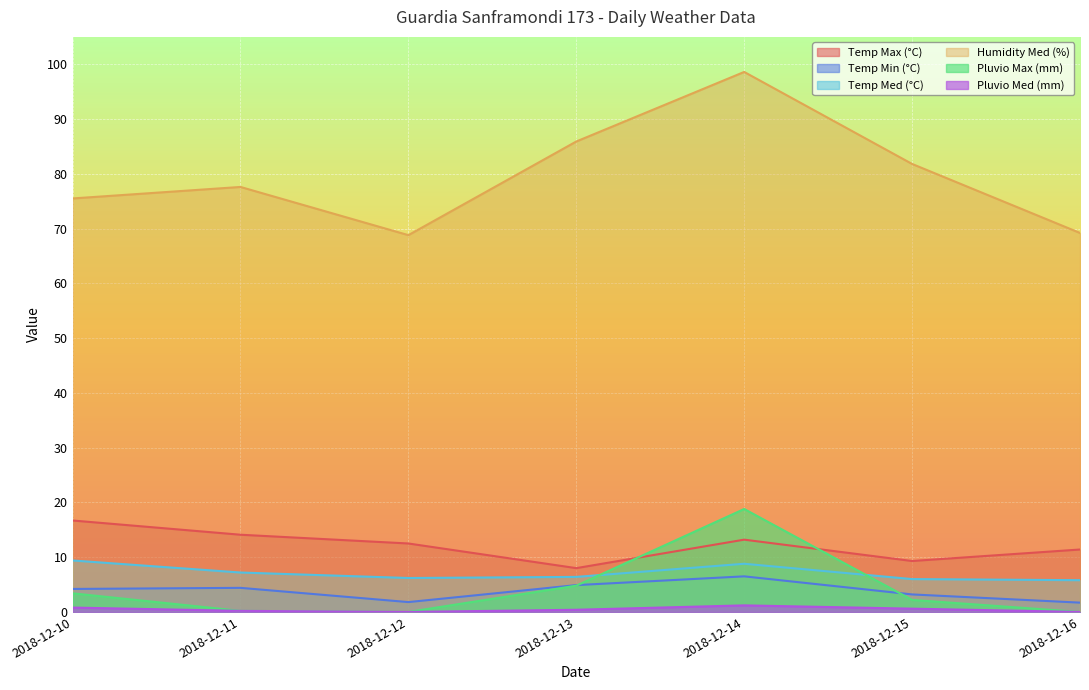

What is the value of the Temp Med (°C) point at the 6th from the left?

6.0